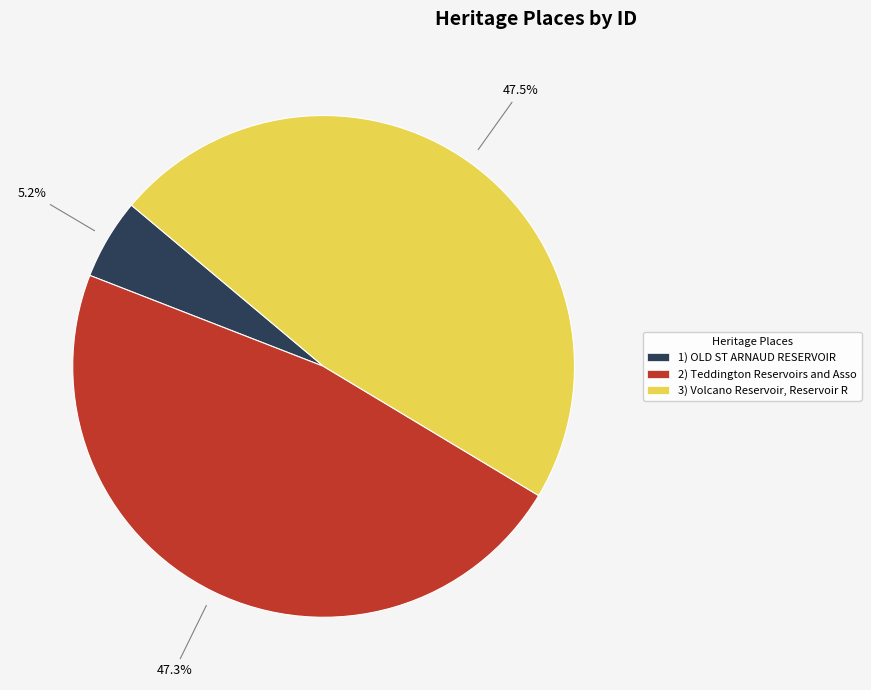

Approximately how many times larger is the value at 2) Teddington Reservoirs and Asso compared to 1) OLD ST ARNAUD RESERVOIR?

9.1